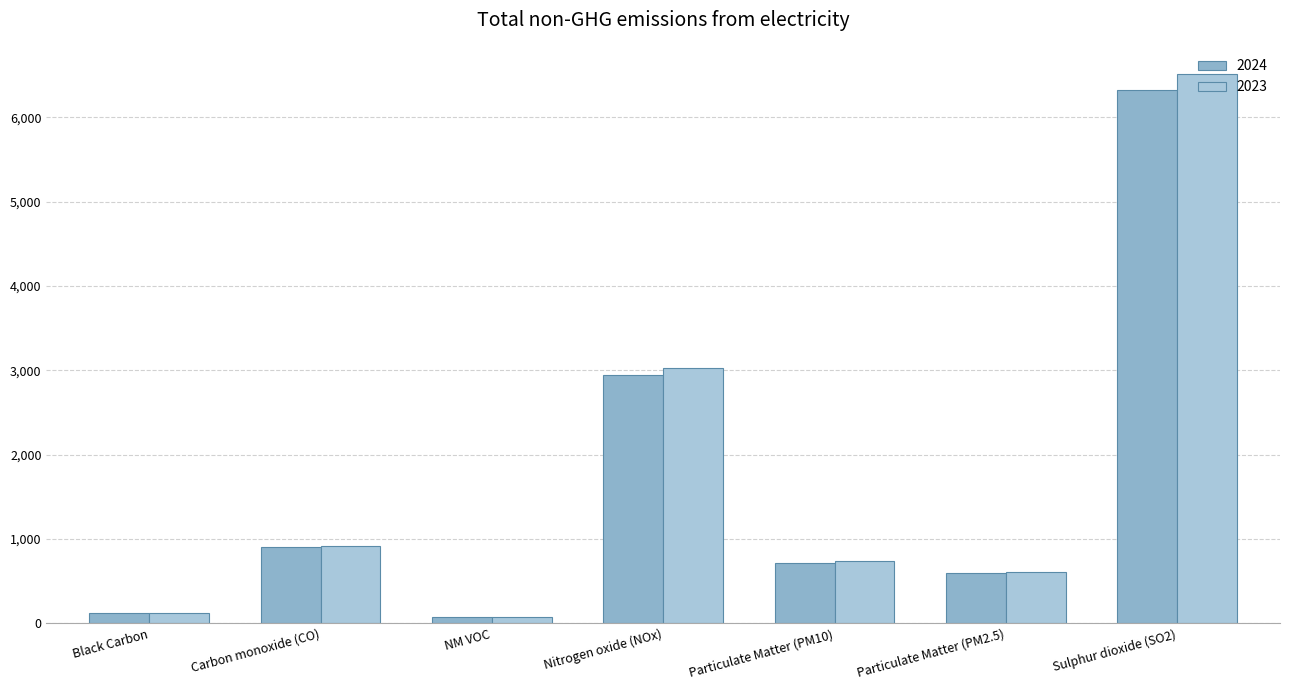

What is the difference between the maximum and second lowest values in the 2024 series?

6206.9